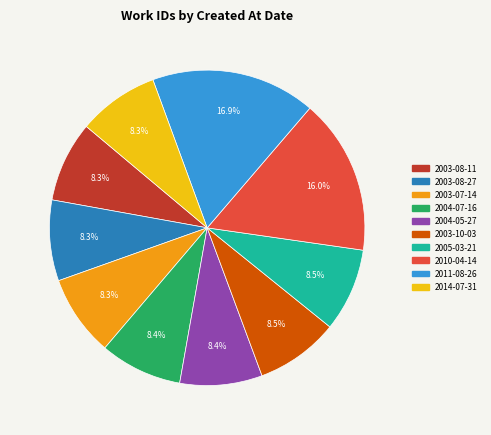

Is 2011-08-26 the majority of the pie?

No